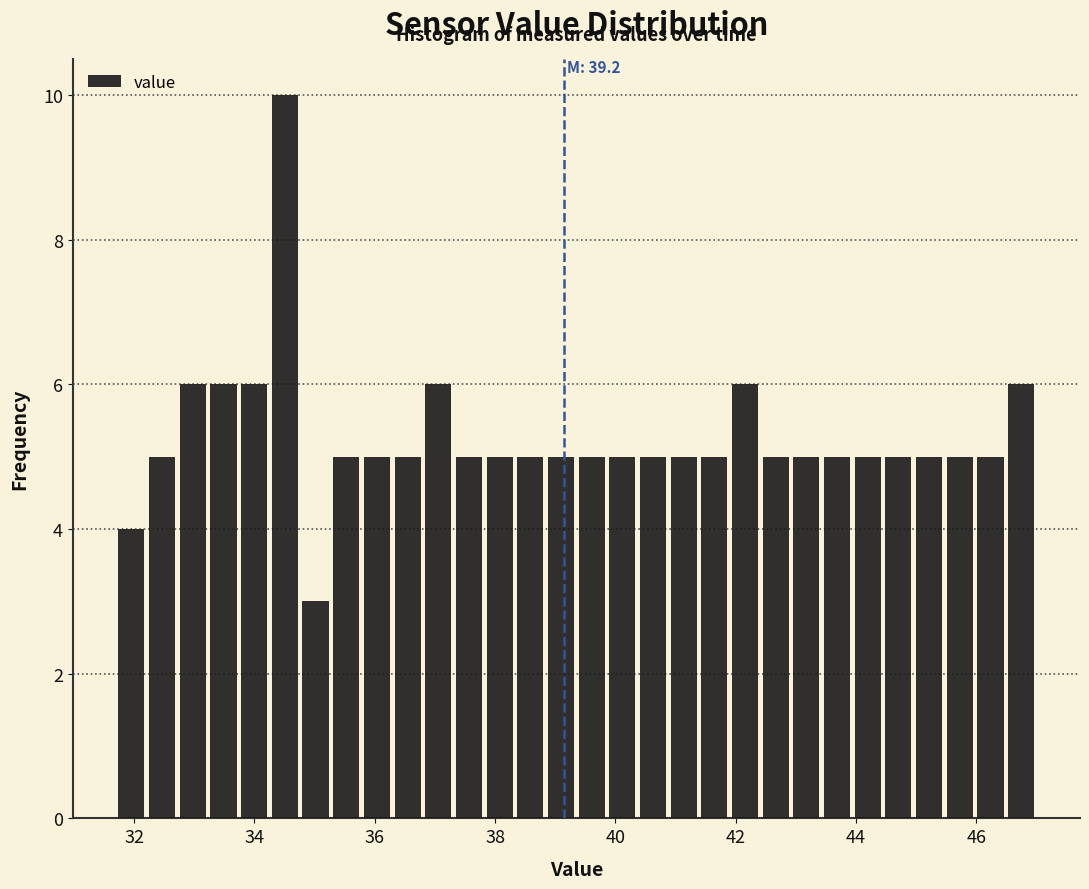

Read against the x-axis, roughly where is the centre of the tallest bar?

34.6